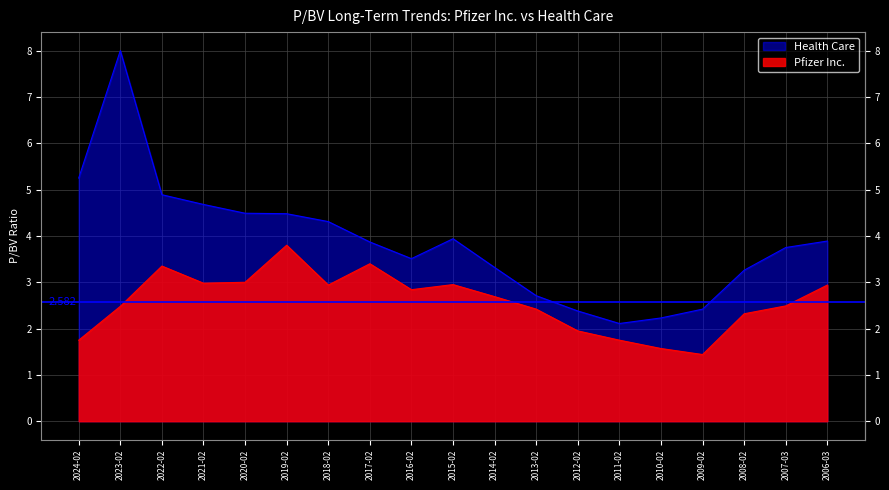

How many values exceed 2?

14